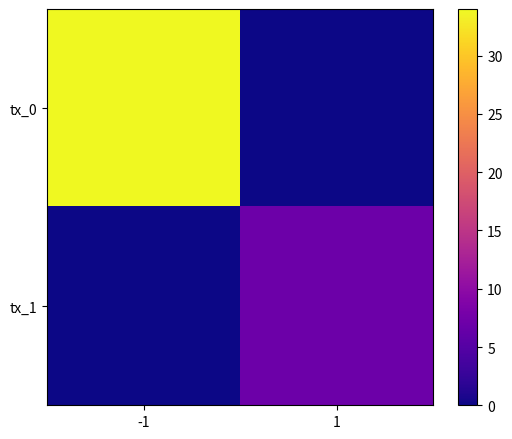

At which category is the sum across all series the highest?

-1